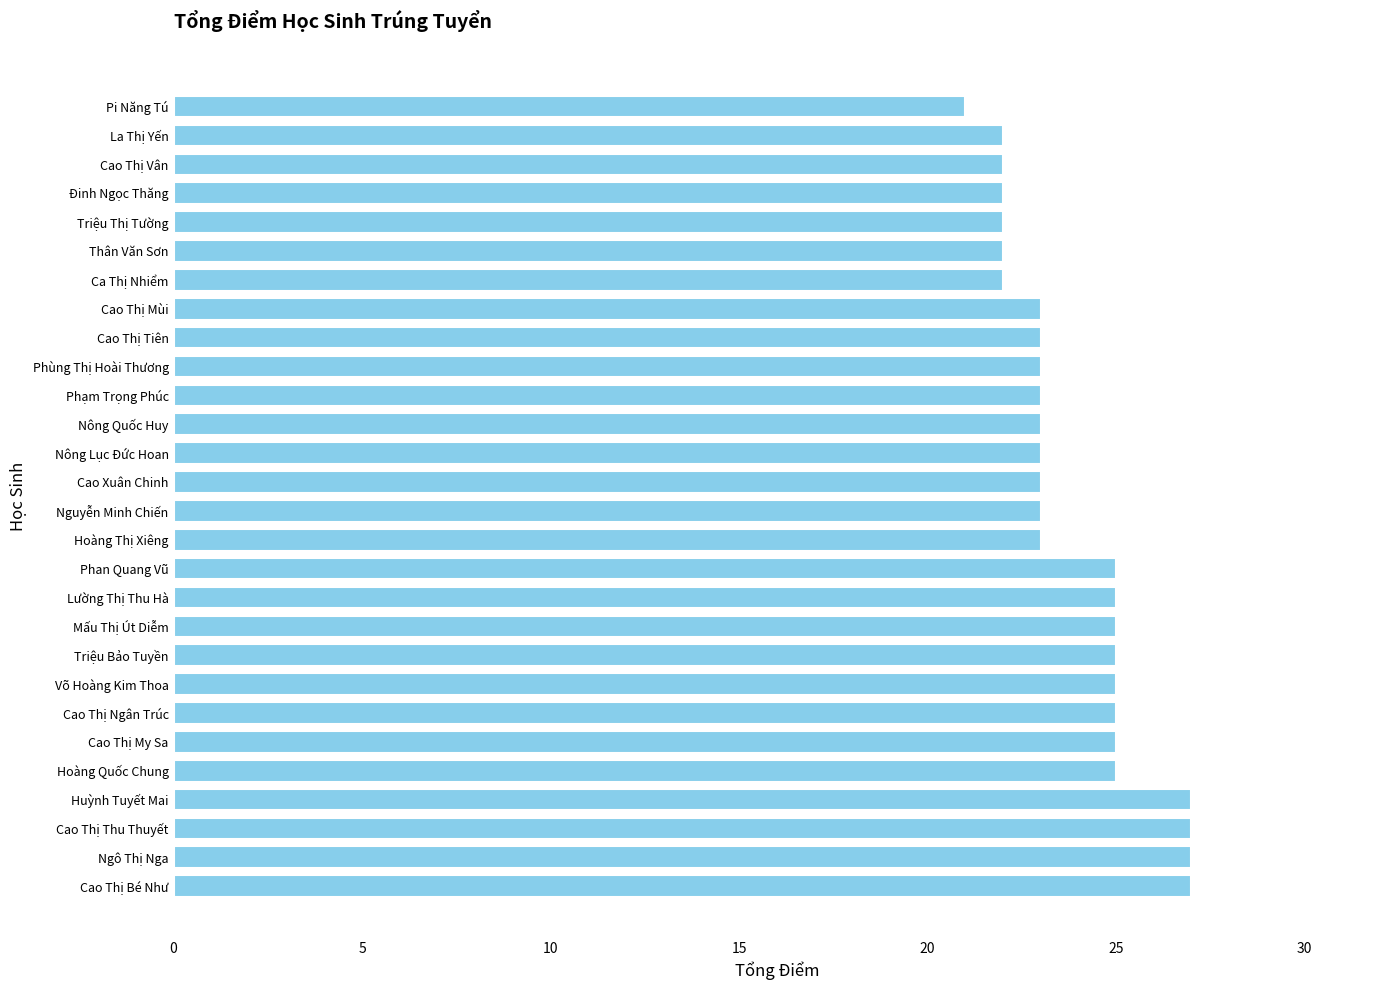

The value at Triệu Bảo Tuyền is 12. True or false?

False